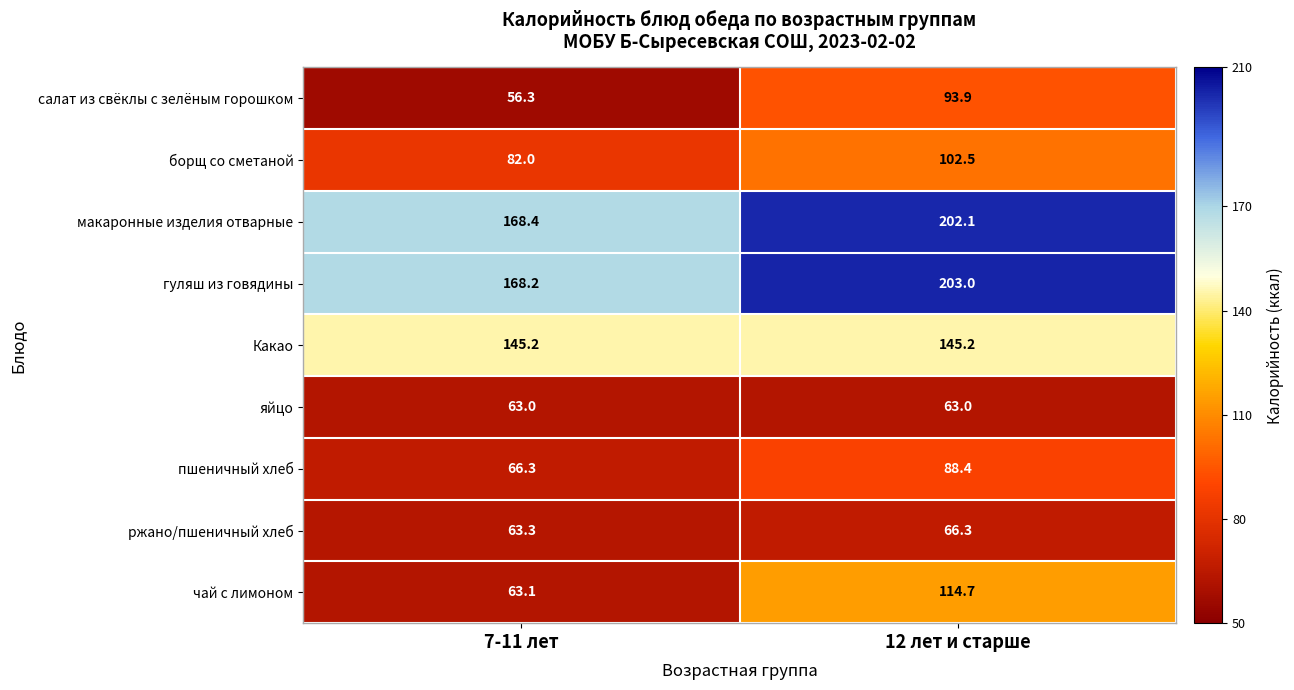

Which series has the widest spread of values?

чай с лимоном